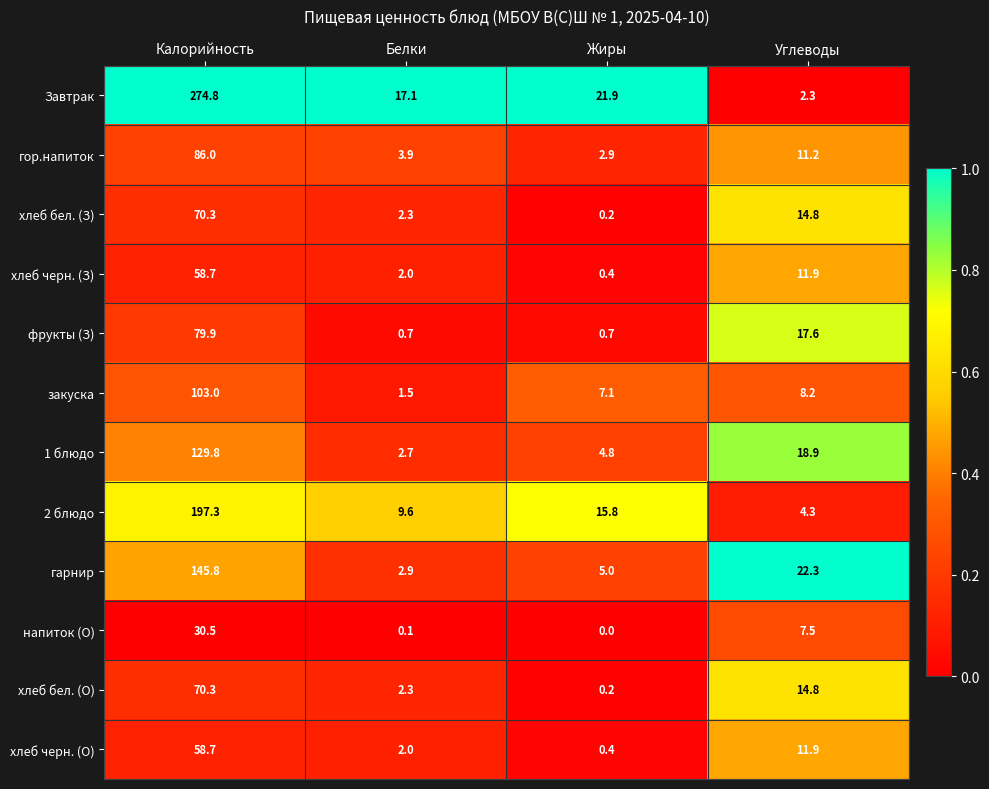

The value of хлеб бел. (З) at Углеводы is 6.4. True or false?

False